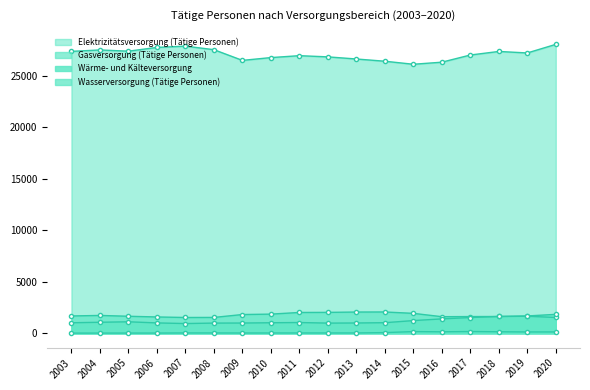

Is the value of Wärme- und Kälteversorgung at 2011 greater than the value of Wasserversorgung (Tätige Personen) at 2004?

No